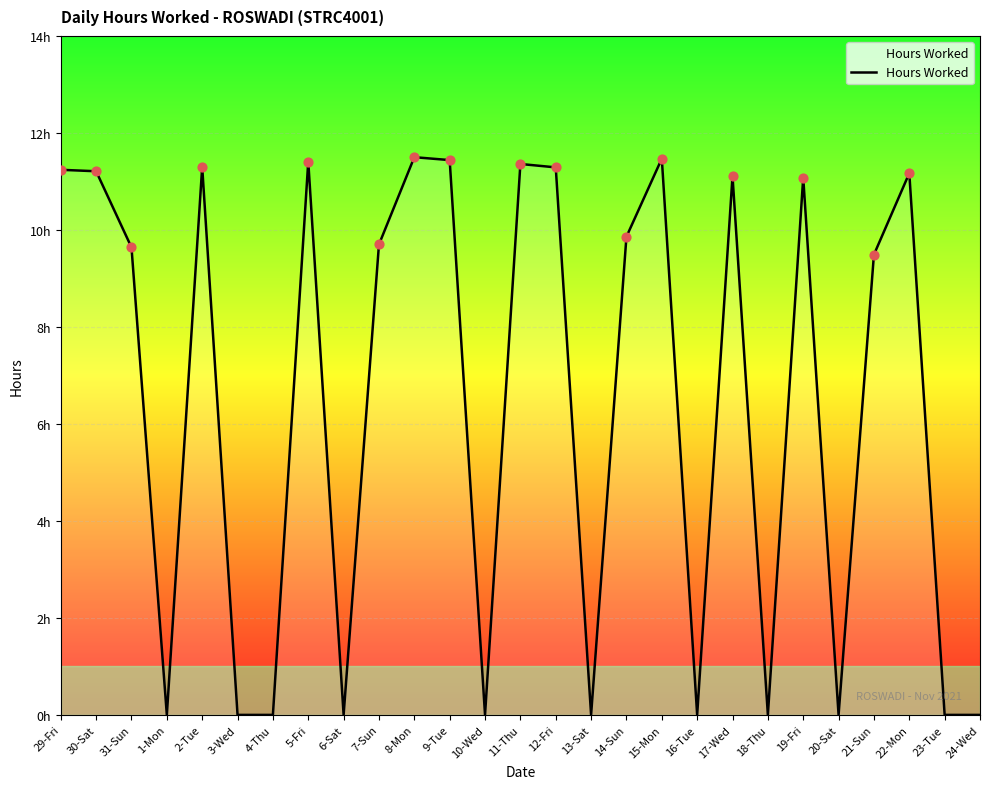

Which has a higher value, 31-Sun or 6-Sat?

31-Sun